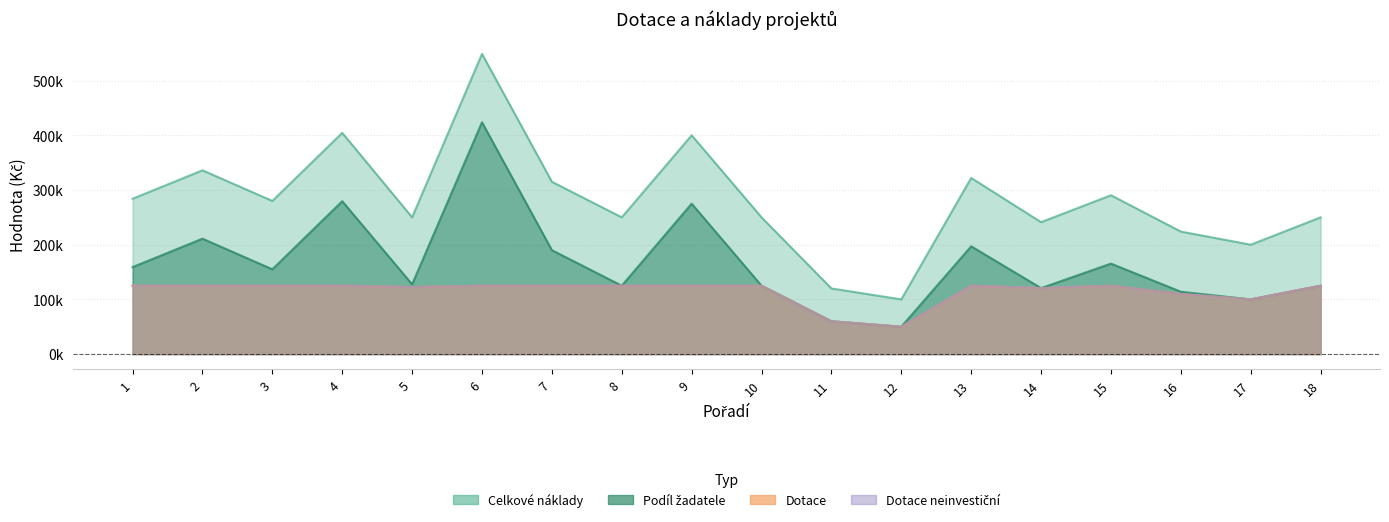

In Celkove uznatelné náklady (Poznatí 10), how many points are lower than both neighbors (excluding endpoints)?

6